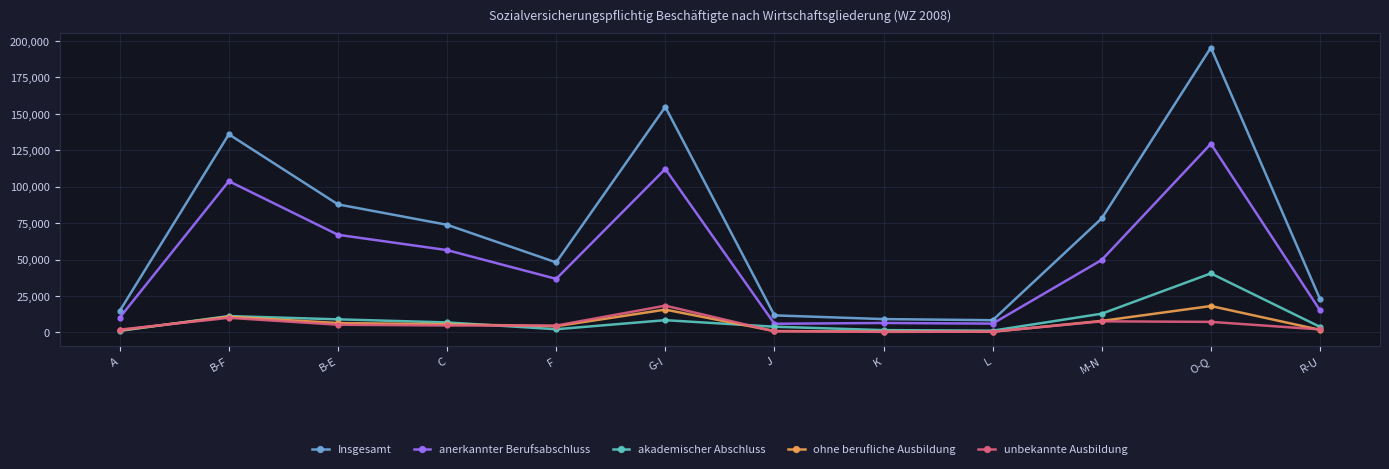

The anerkannter Berufsabschluss series shows 17439 at A. True or false?

False